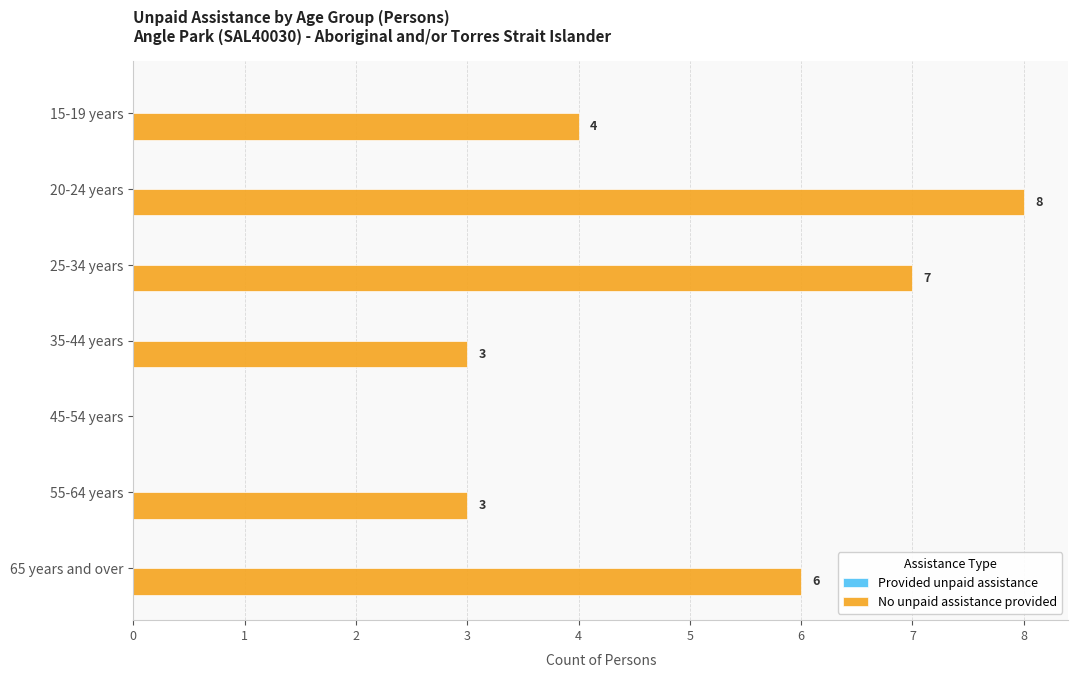

At which category does the chart reach its peak across all series?

20-24 years